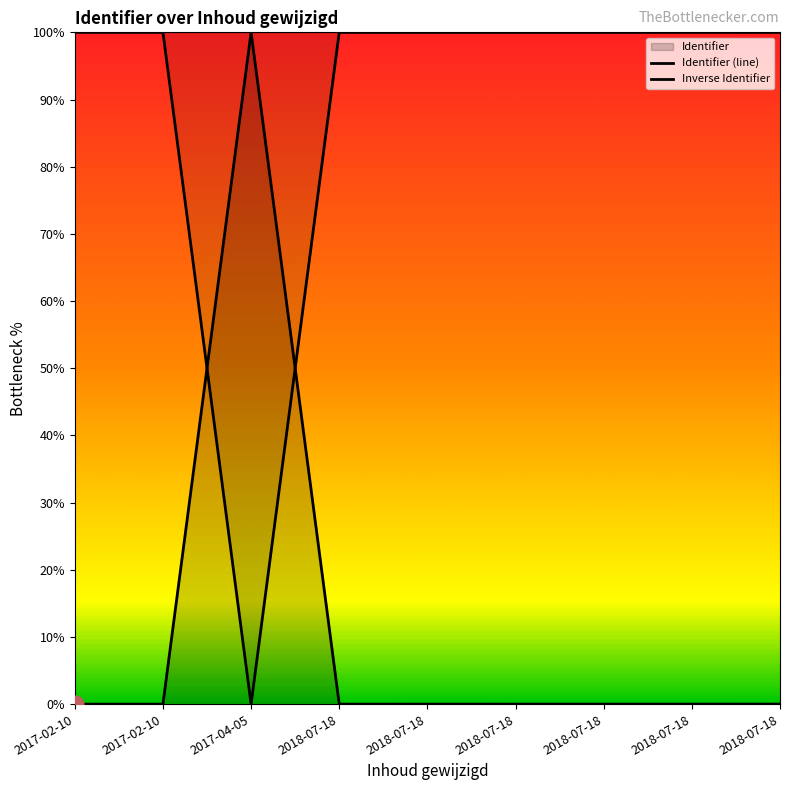

Is the value of Identifier (line) at 2018-07-18 greater than the value of Inverse Identifier at 2018-07-18?

No